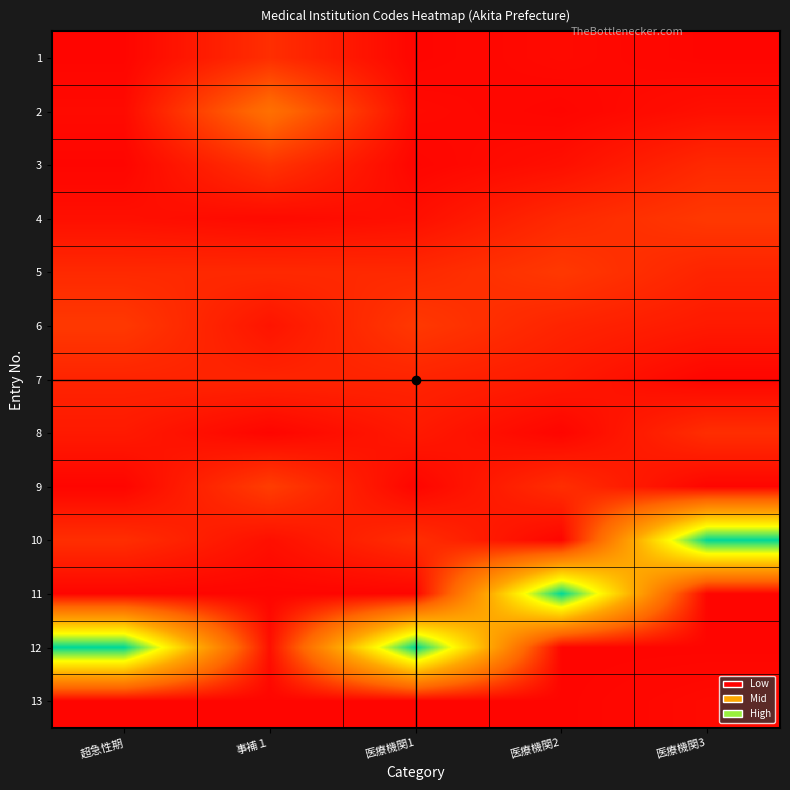

At 事補１, list the series in order from largest to smallest.

2, 9, 3, 1, 5, 7, 6, 12, 10, 4, 8, 13, 11